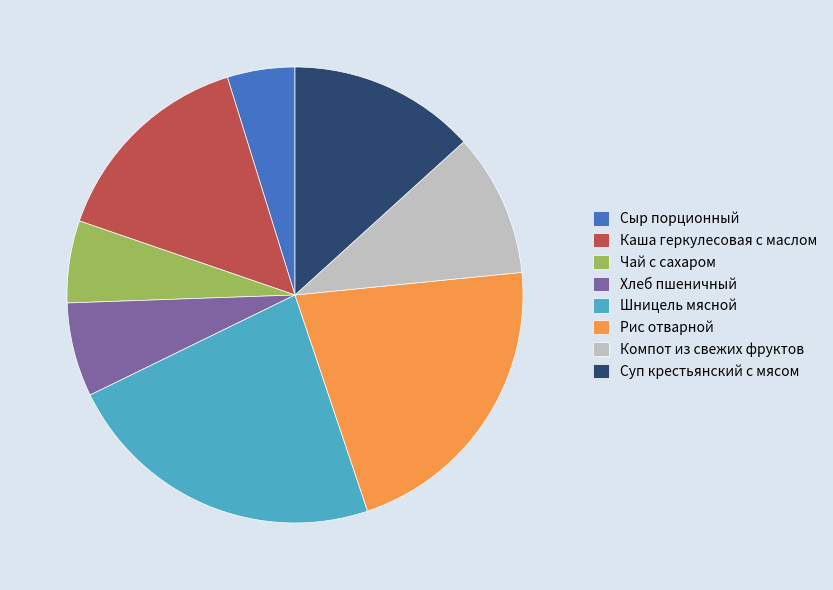

Combined, do Рис отварной and Хлеб пшеничный account for over 50%?

No